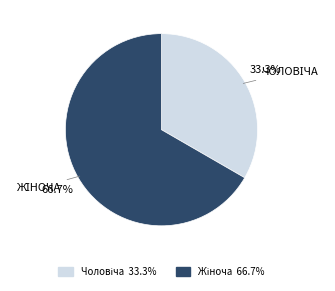

Does any single category account for the majority?

Yes